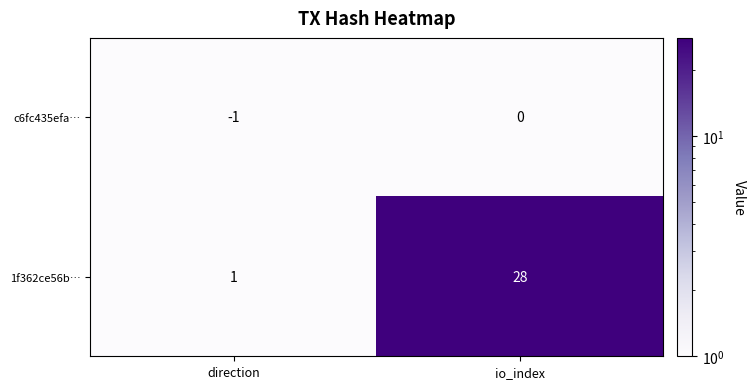

The value of 1f362ce56b… at io_index is 28. True or false?

True